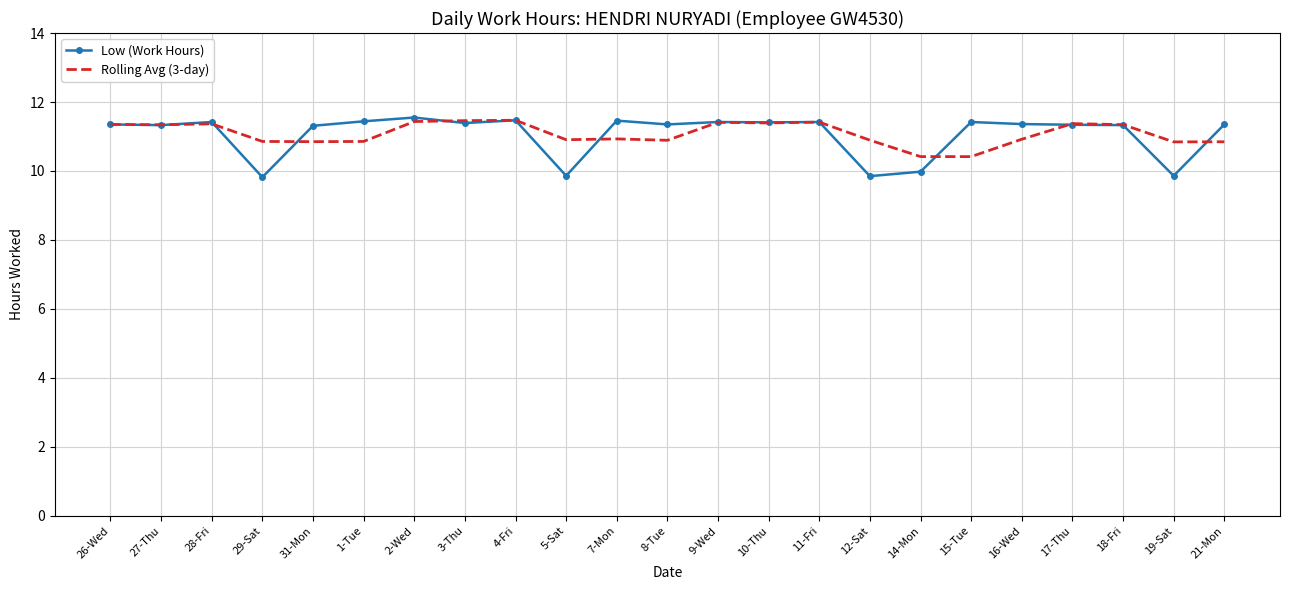

The value of Low (Work Hours) at 21-Mon is 2.6. True or false?

False